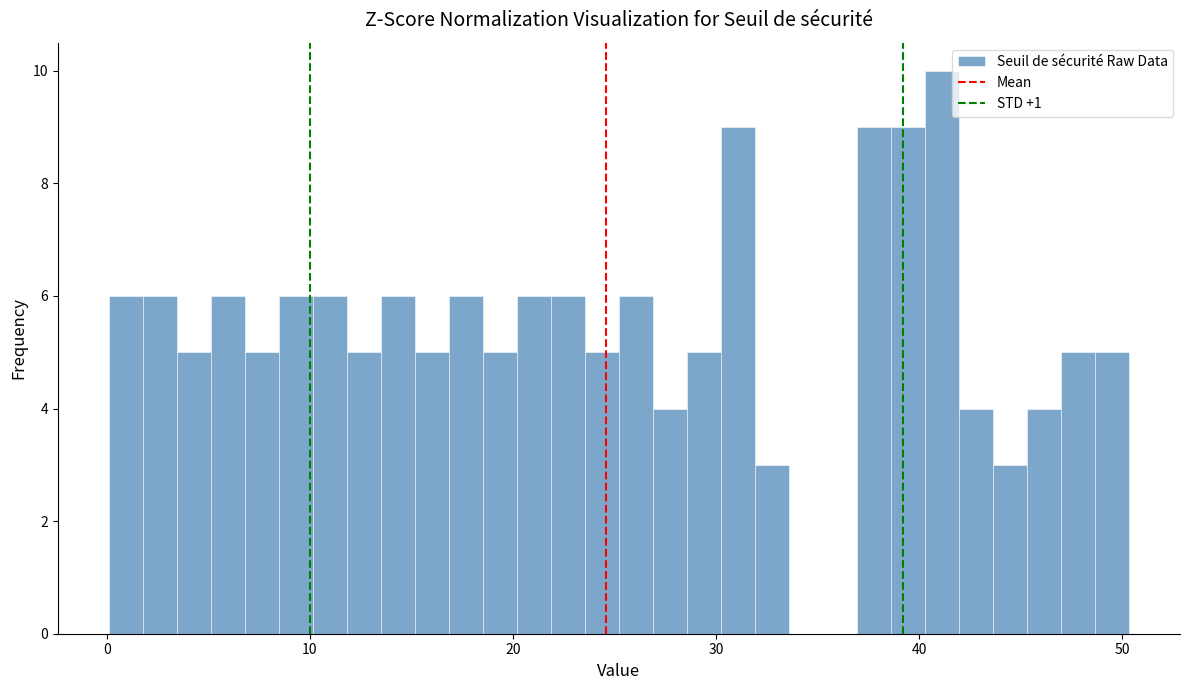

Read against the x-axis, roughly where is the centre of the tallest bar?

41